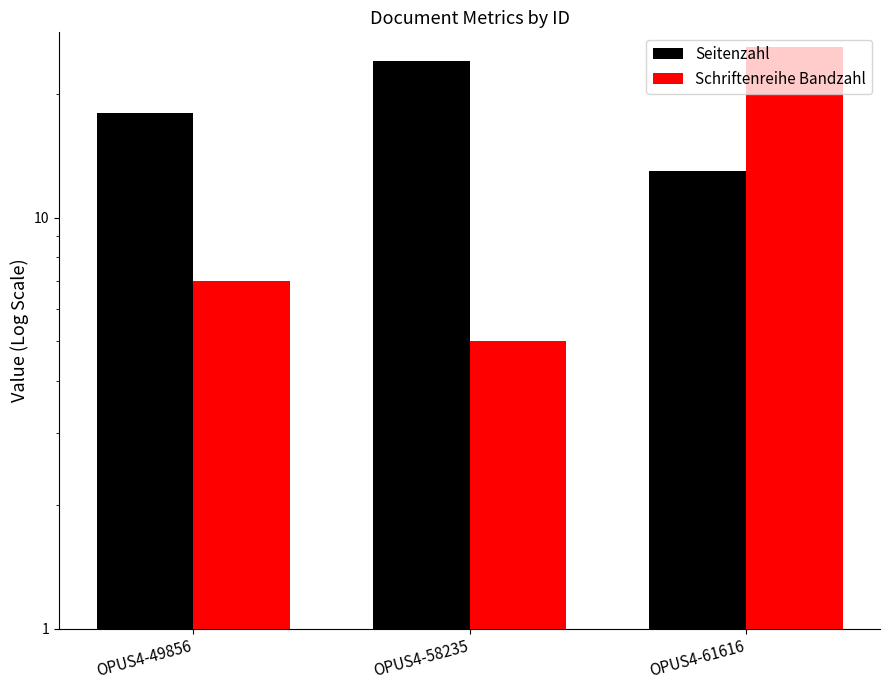

At which label does Schriftenreihe Bandzahl reach its peak?

OPUS4-61616